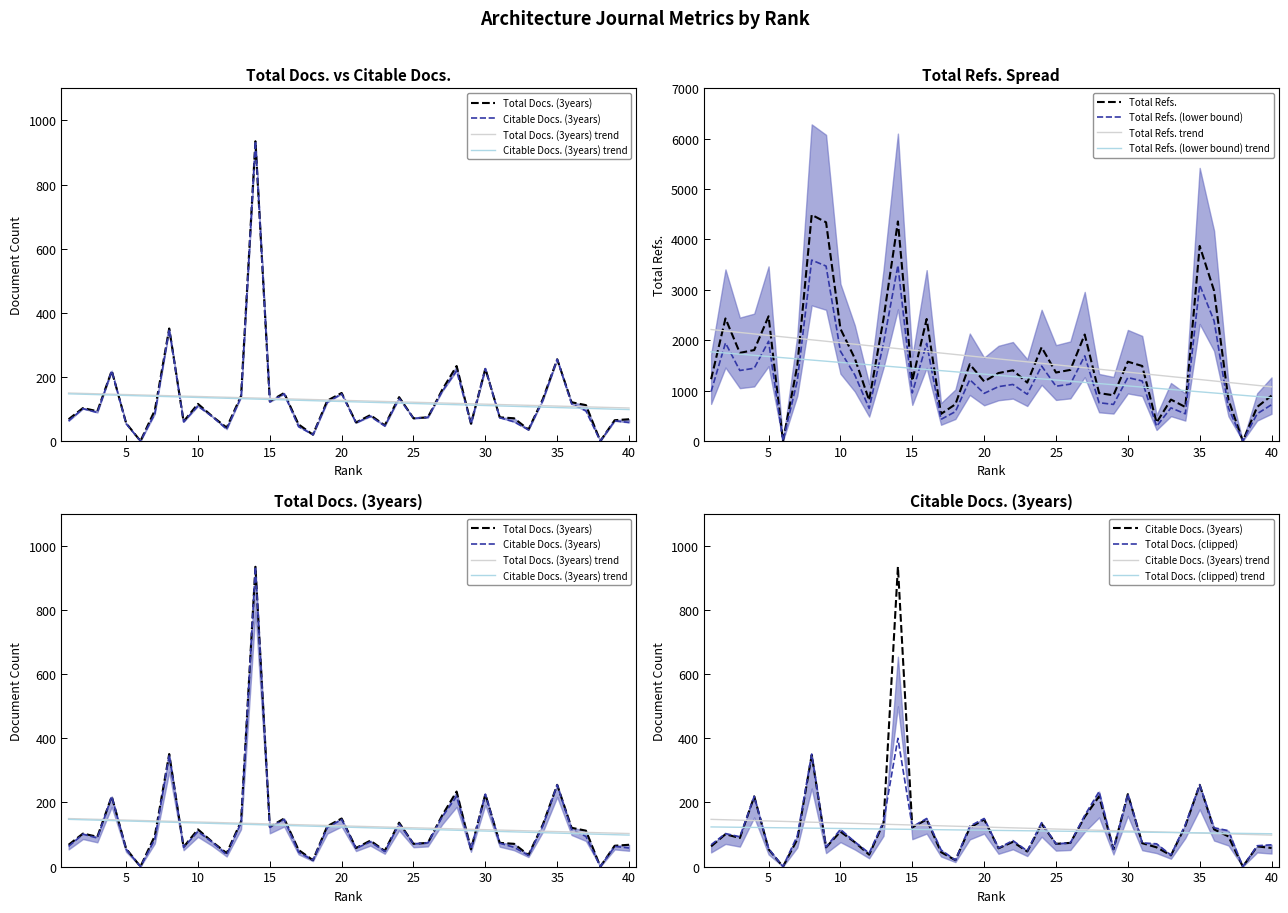

True or false: Total Docs. (3years) and Citable Docs. (3years) cross at least once.

False